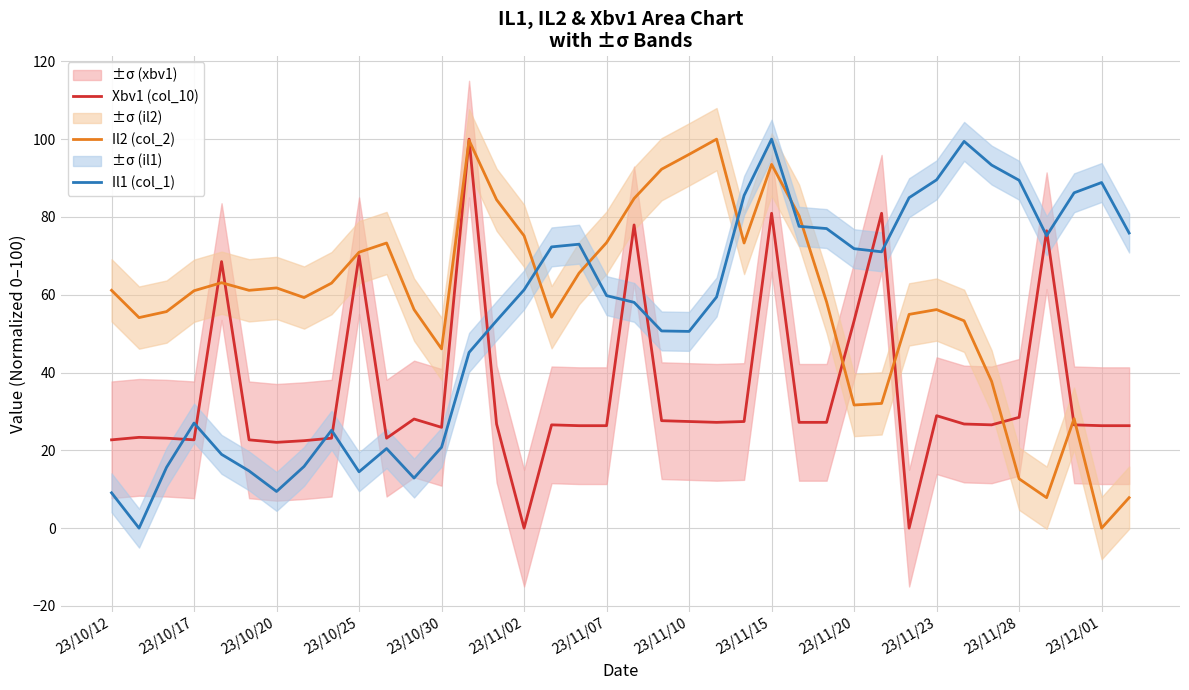

True or false: Il2 (col_2) has a value of 44.3 at 23/11/15.

False